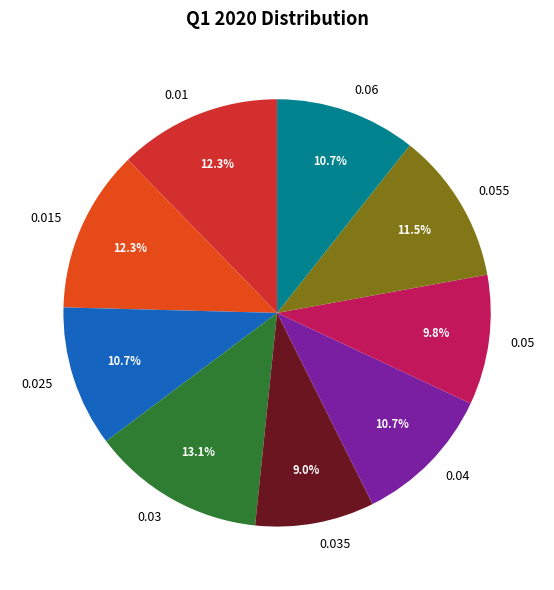

True or false: 0.01 accounts for 21% of the total.

False